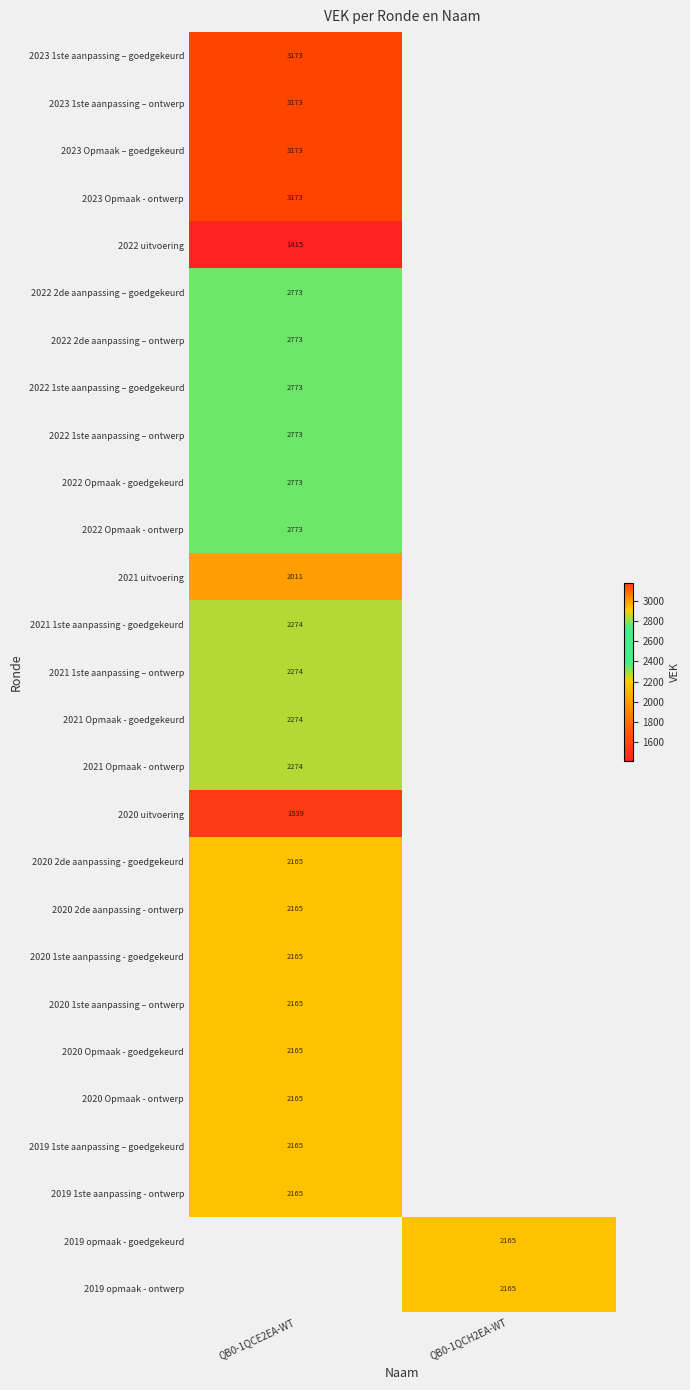

The 2020 Opmaak - ontwerp series shows 1374 at QB0-1QCE2EA-WT. True or false?

False